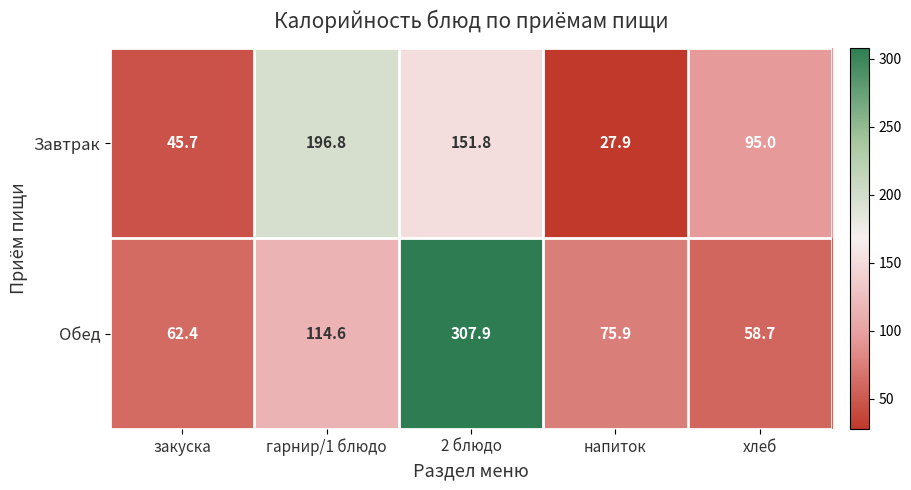

What value does the Завтрак series have at напиток?

27.9